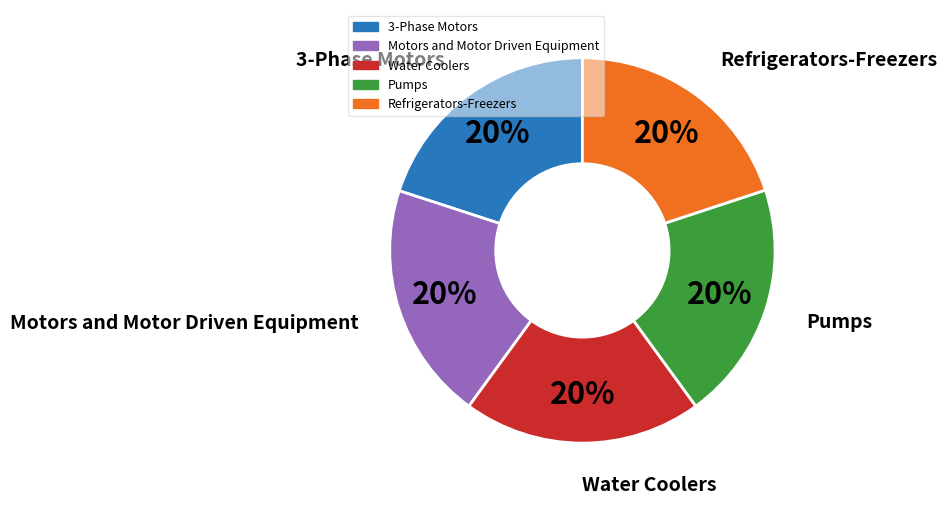

To the nearest percent, what percentage of the pie is 3-Phase Motors?

20%